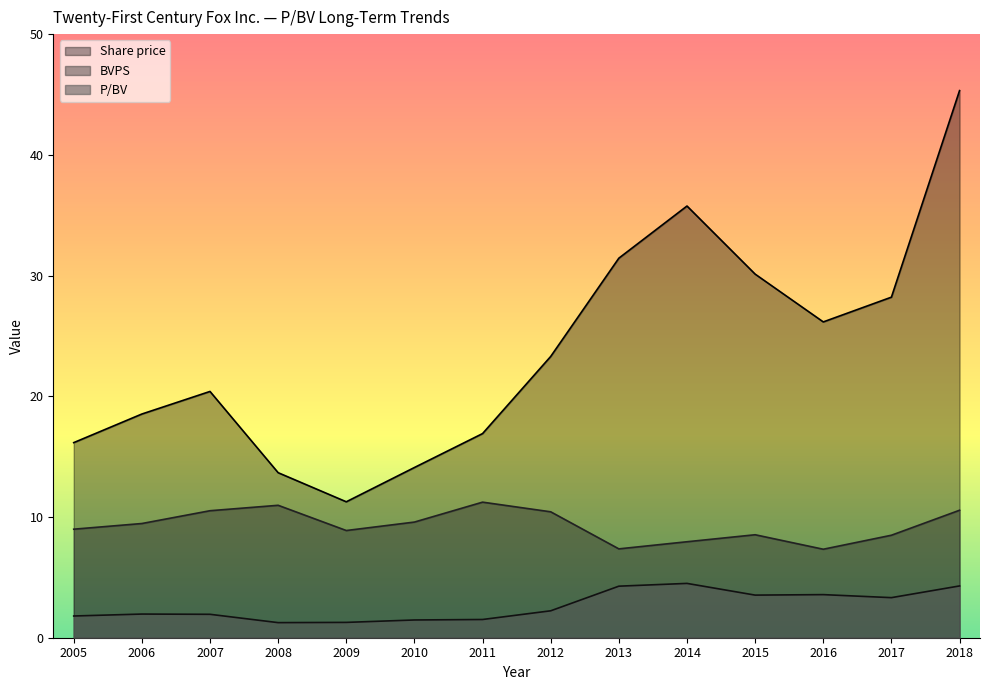

At how many categories does at least one series exceed 30?

4